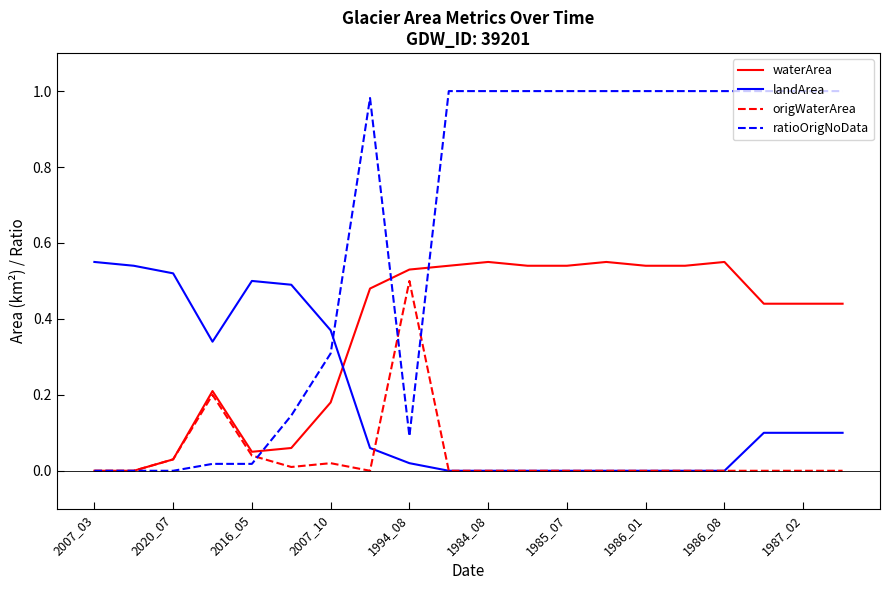

True or false: landArea and origWaterArea intersect in this chart.

True